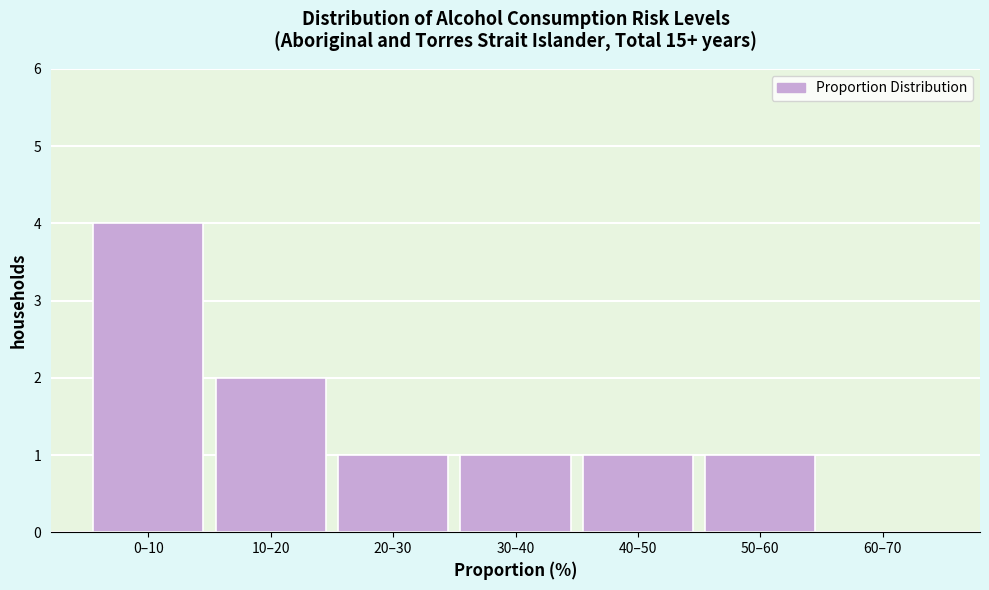

Reading left to right, transcribe all the data shown in this chart.

0–10=4	10–20=2	20–30=1	30–40=1	40–50=1	50–60=1	60–70=0